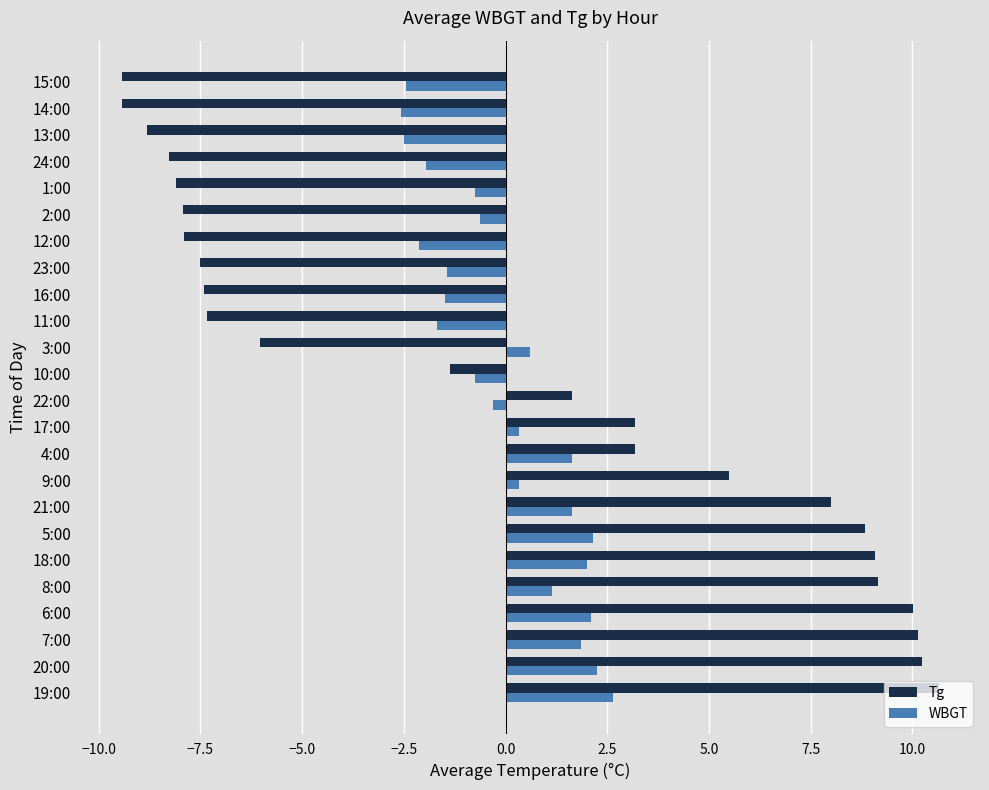

What is the difference between the maximum and minimum values in the Tg series?

20.1